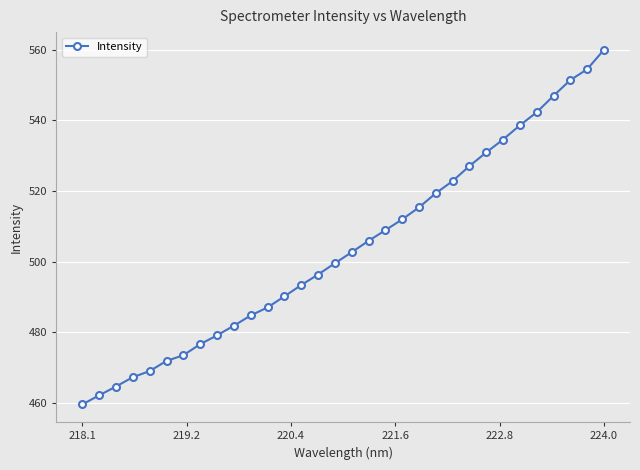

How many lines are shown in the chart?

1